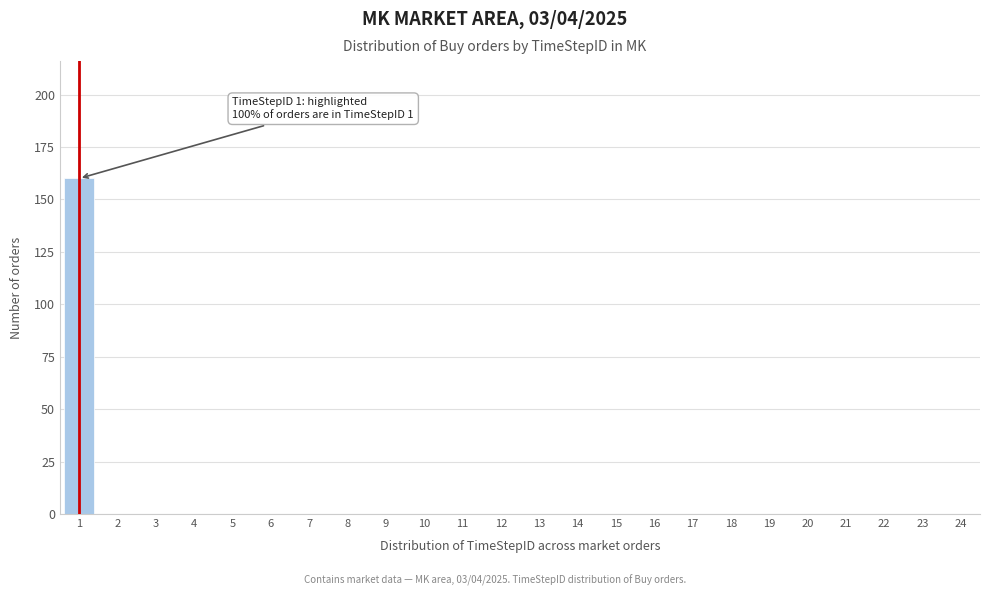

Reading right to left, list all the values displayed in this chart.

24=0	23=0	22=0	21=0	20=0	19=0	18=0	17=0	16=0	15=0	14=0	13=0	12=0	11=0	10=0	9=0	8=0	7=0	6=0	5=0	4=0	3=0	2=0	1=160